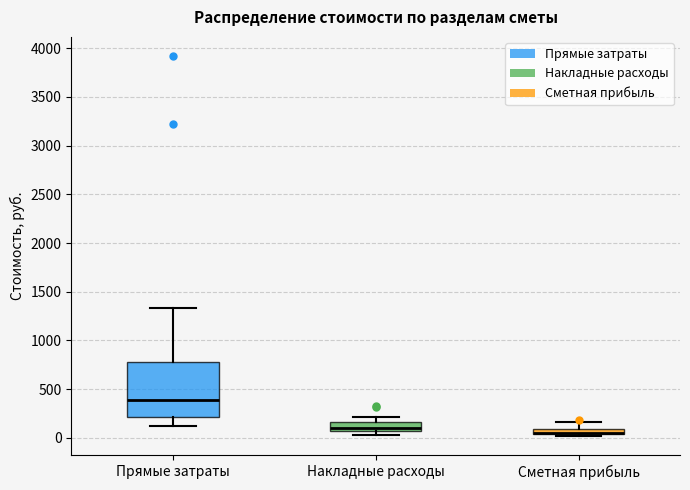

Where does the median line of the box for Накладные расходы sit on the y-axis? The values are not printed on the chart, so give them approximately, as read against the axis.

100